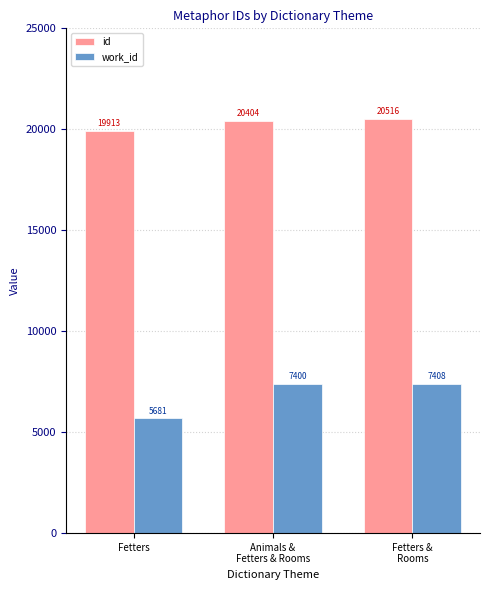

Reading right to left, extract all data points from this chart.

id: 20516	20404	19913
work_id: 7408	7400	5681